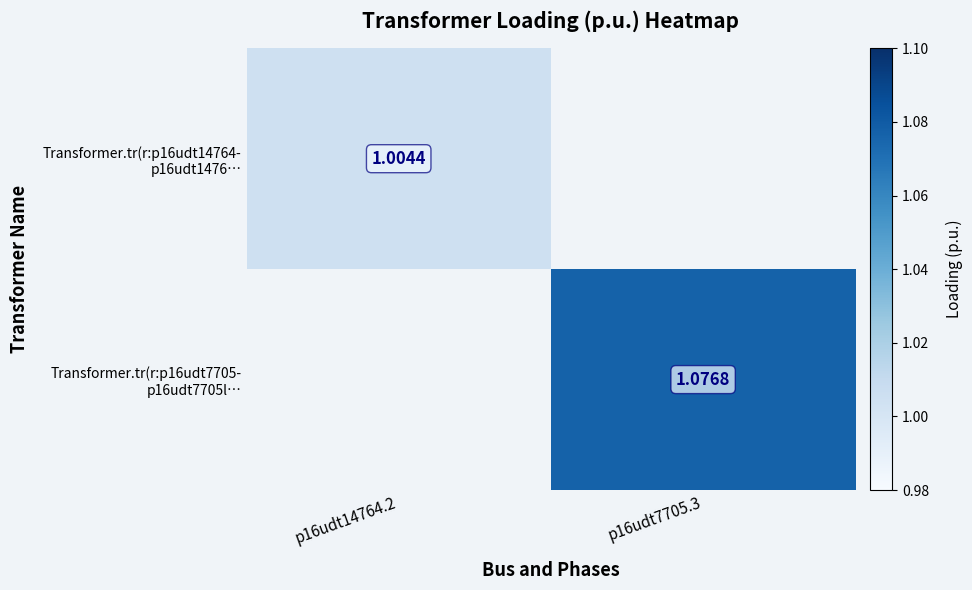

The Transformer.tr(r:p16udt14764- p16udt1476… series shows 1.0 at p16udt14764.2. True or false?

True